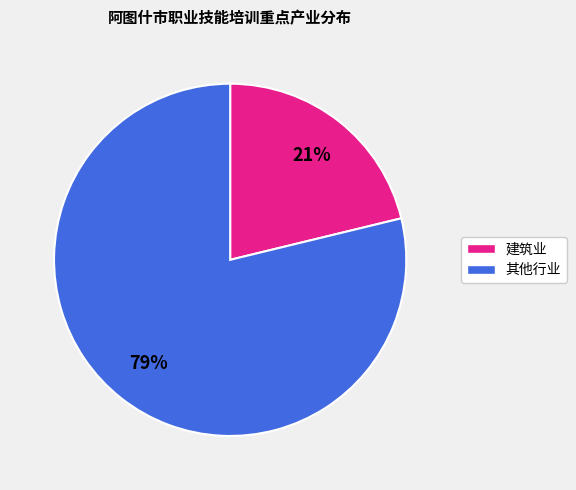

To the nearest percent, what is the difference between the largest and smallest slice percentages?

58%